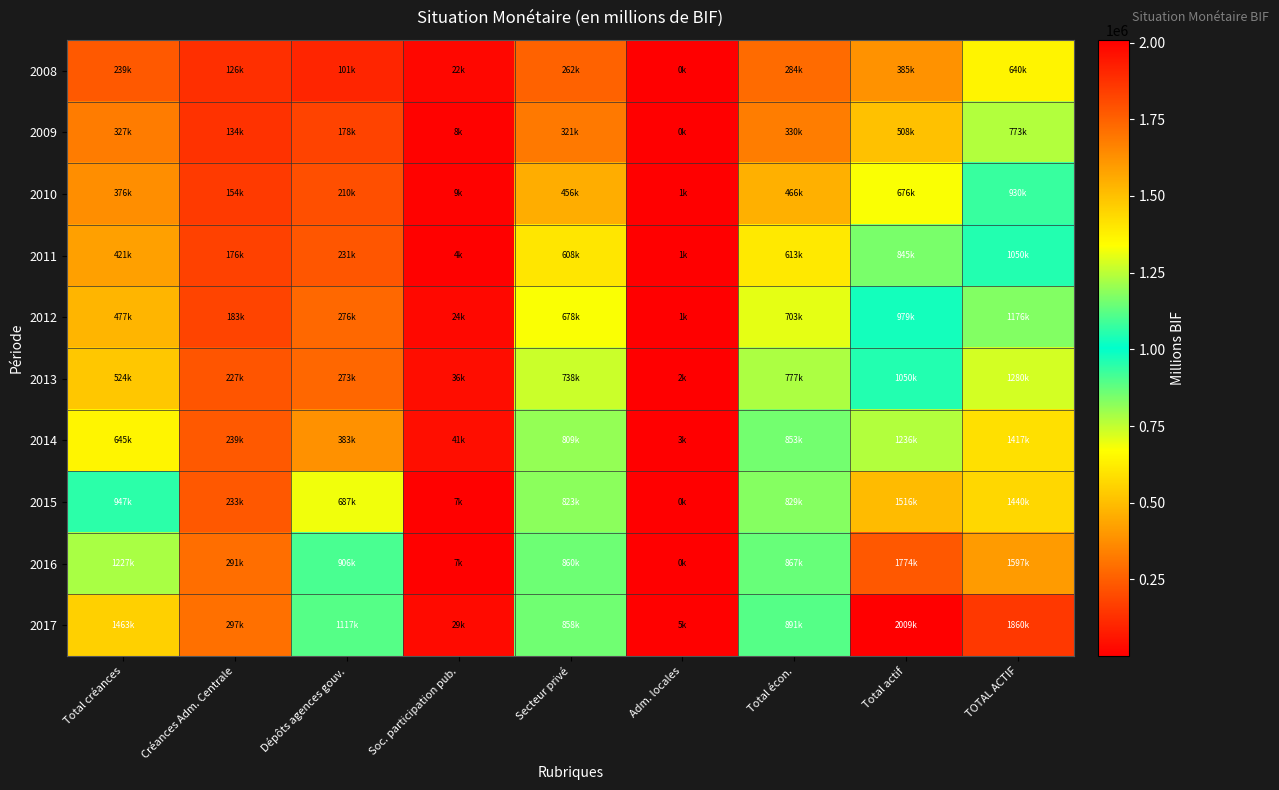

At Dépôts agences gouv., list the series in order from largest to smallest.

2017, 2016, 2015, 2014, 2012, 2013, 2011, 2010, 2009, 2008